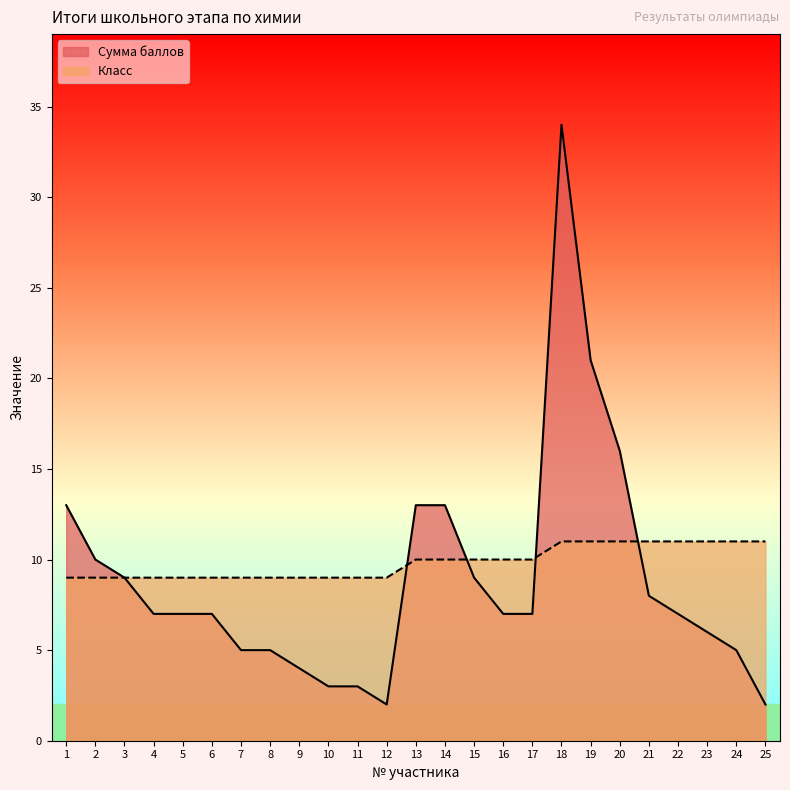

True or false: Сумма баллов has a value of 13 at 19.

False